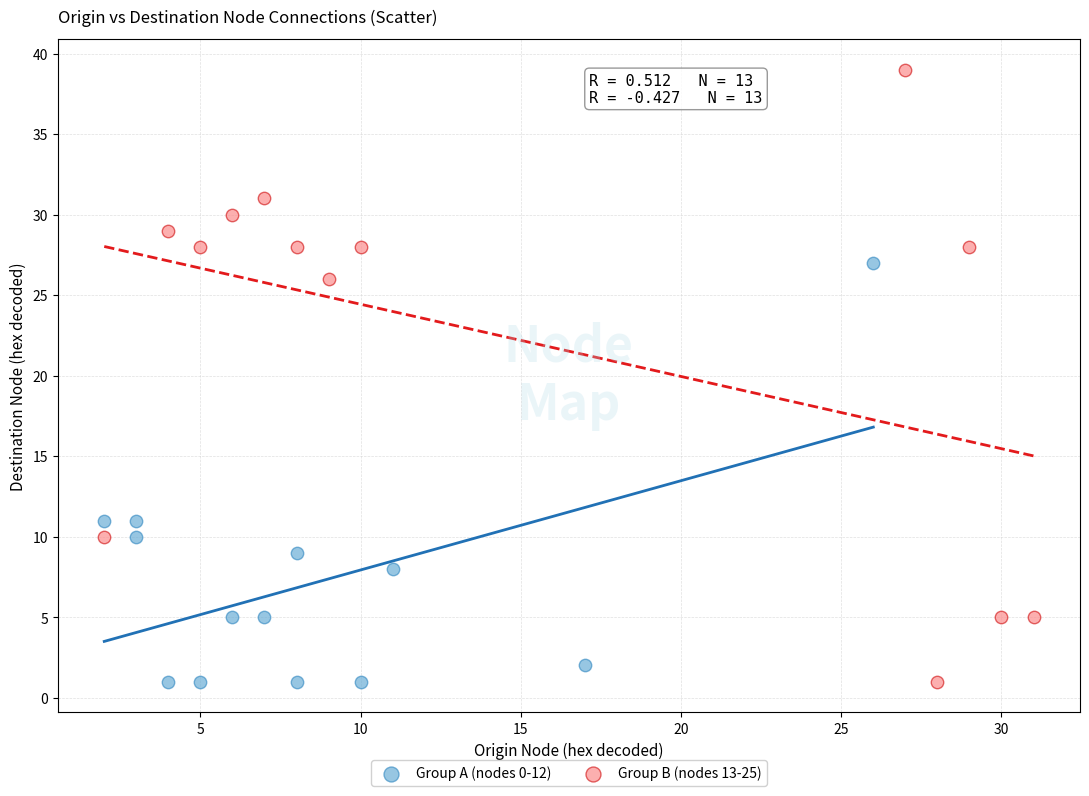

Which series reaches the maximum Y coordinate?

Group B (nodes 13-25)